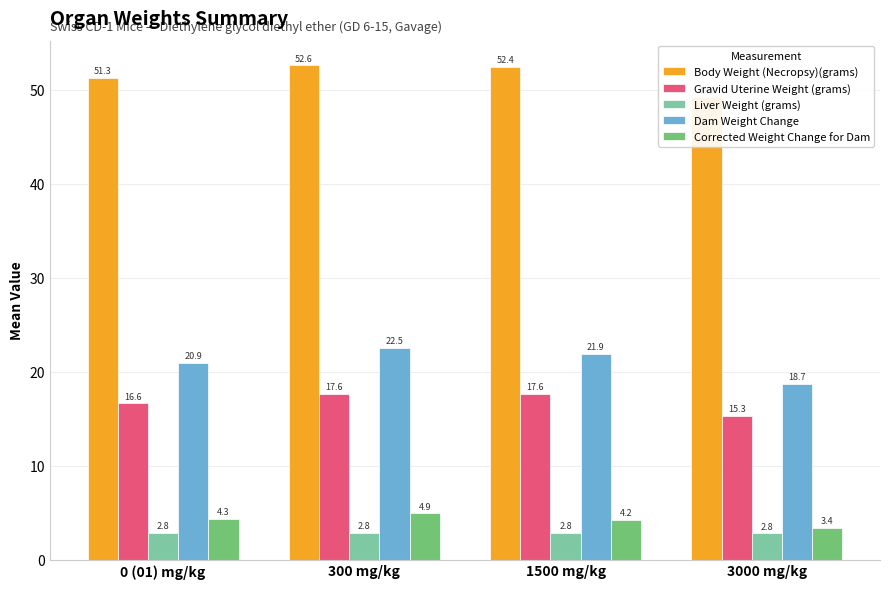

Is it true that Corrected Weight Change for Dam equals 4.9 at 300 mg/kg?

True